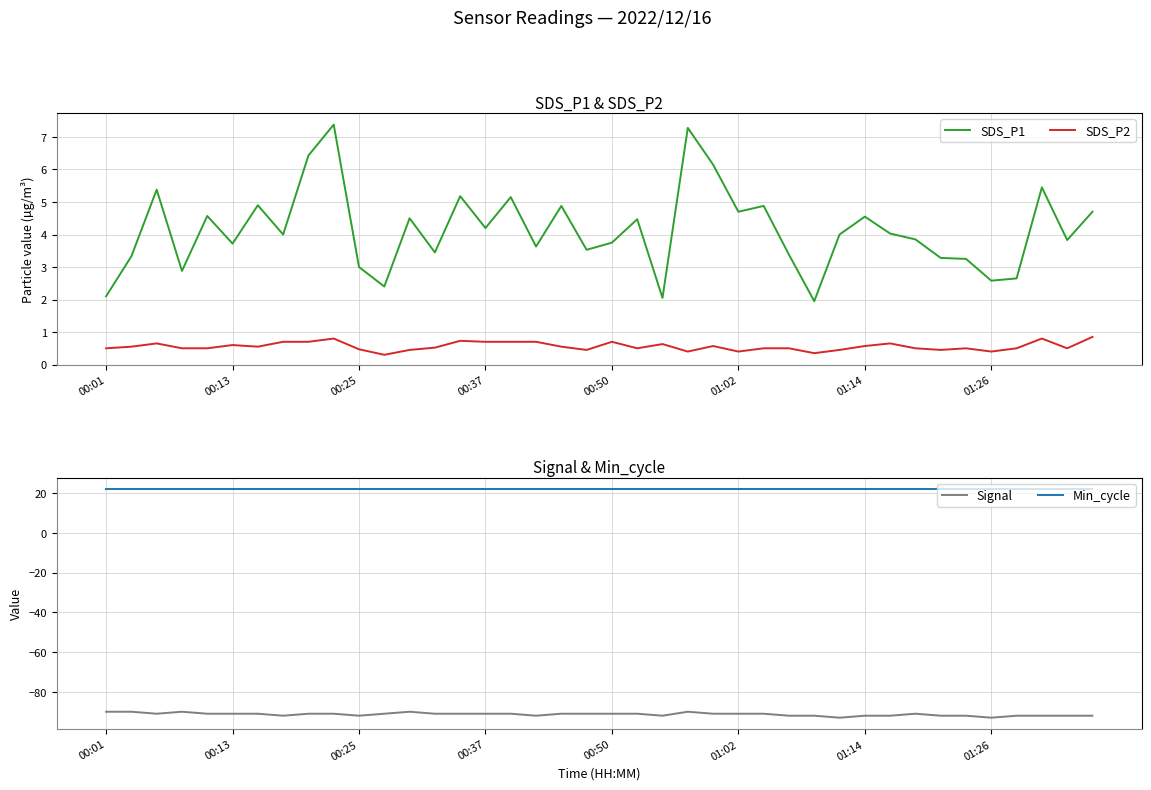

Reading left to right, what are all the values shown in this chart?

SDS_P1: 2.1	3.3	5.4	2.9	4.6	3.7	4.9	4.0	6.4	7.4	3.0	2.4	4.5	3.5	5.2	4.2	5.2	3.6	4.9	3.5	3.8	4.5	2.0	7.3	6.2	4.7	4.9	3.4	1.9	4.0	4.5	4.0	3.9	3.3	3.2	2.6	2.6	5.5	3.8	4.7
SDS_P2: 0.5	0.6	0.7	0.5	0.5	0.6	0.6	0.7	0.7	0.8	0.5	0.3	0.5	0.5	0.7	0.7	0.7	0.7	0.6	0.5	0.7	0.5	0.6	0.4	0.6	0.4	0.5	0.5	0.3	0.5	0.6	0.7	0.5	0.5	0.5	0.4	0.5	0.8	0.5	0.8
Signal: -90.0	-90.0	-91.0	-90.0	-91.0	-91.0	-91.0	-92.0	-91.0	-91.0	-92.0	-91.0	-90.0	-91.0	-91.0	-91.0	-91.0	-92.0	-91.0	-91.0	-91.0	-91.0	-92.0	-90.0	-91.0	-91.0	-91.0	-92.0	-92.0	-93.0	-92.0	-92.0	-91.0	-92.0	-92.0	-93.0	-92.0	-92.0	-92.0	-92.0
Min_cycle: 22.0	22.0	22.0	22.0	22.0	22.0	22.0	22.0	22.0	22.0	22.0	22.0	22.0	22.0	22.0	22.0	22.0	22.0	22.0	22.0	22.0	22.0	22.0	22.0	22.0	22.0	22.0	22.0	22.0	22.0	22.0	22.0	22.0	22.0	22.0	22.0	22.0	22.0	22.0	22.0